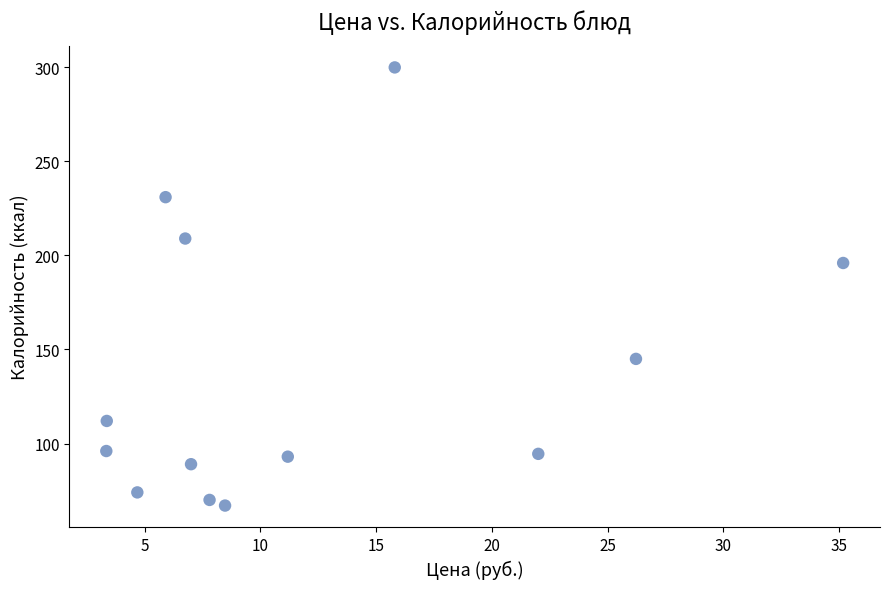

What Y value in the scatter plot is closest to 183?

196.0